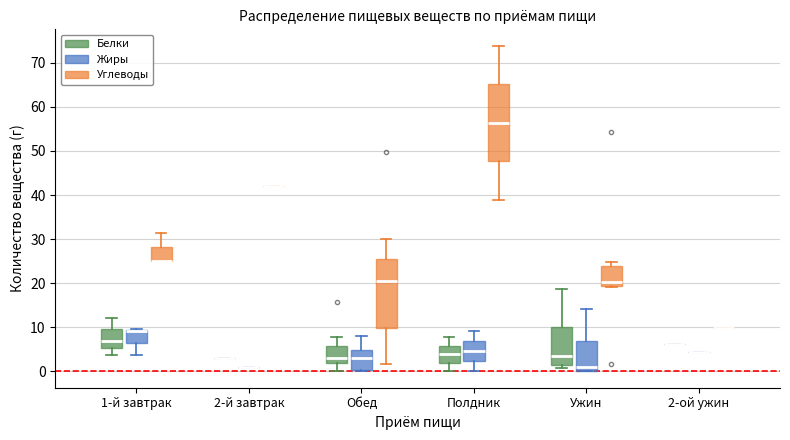

Where does the median line of the box for Ужин (Углеводы) sit on the y-axis? The values are not printed on the chart, so give them approximately, as read against the axis.

20